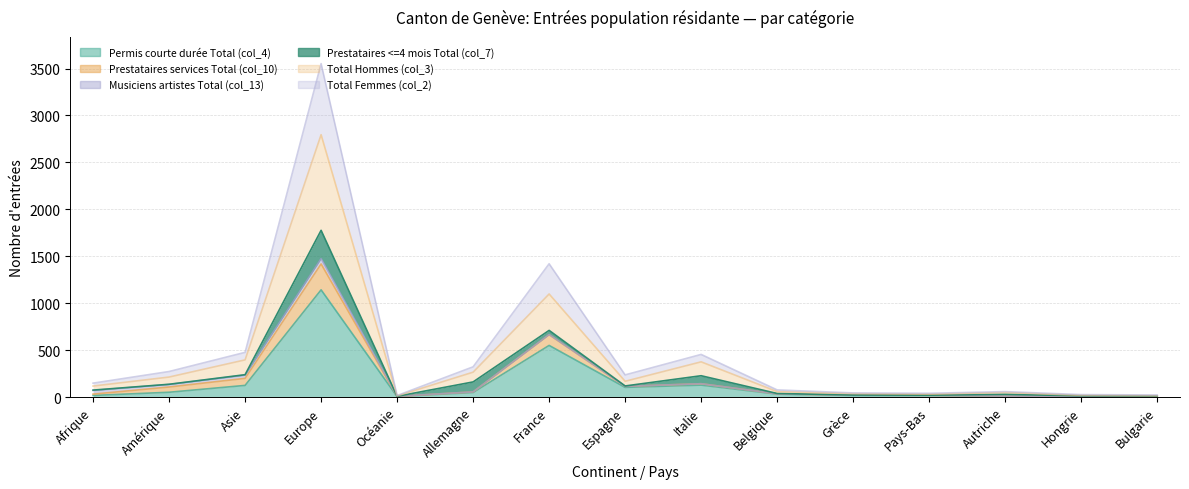

What is the label of the 3rd point from the left?

Asie